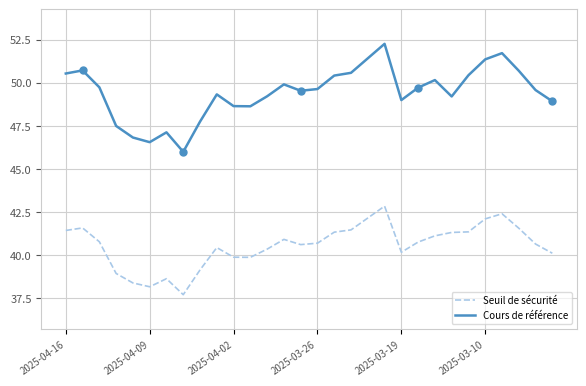

Rank the series at 22 from highest to lowest value.

Cours de référence, Seuil de sécurité